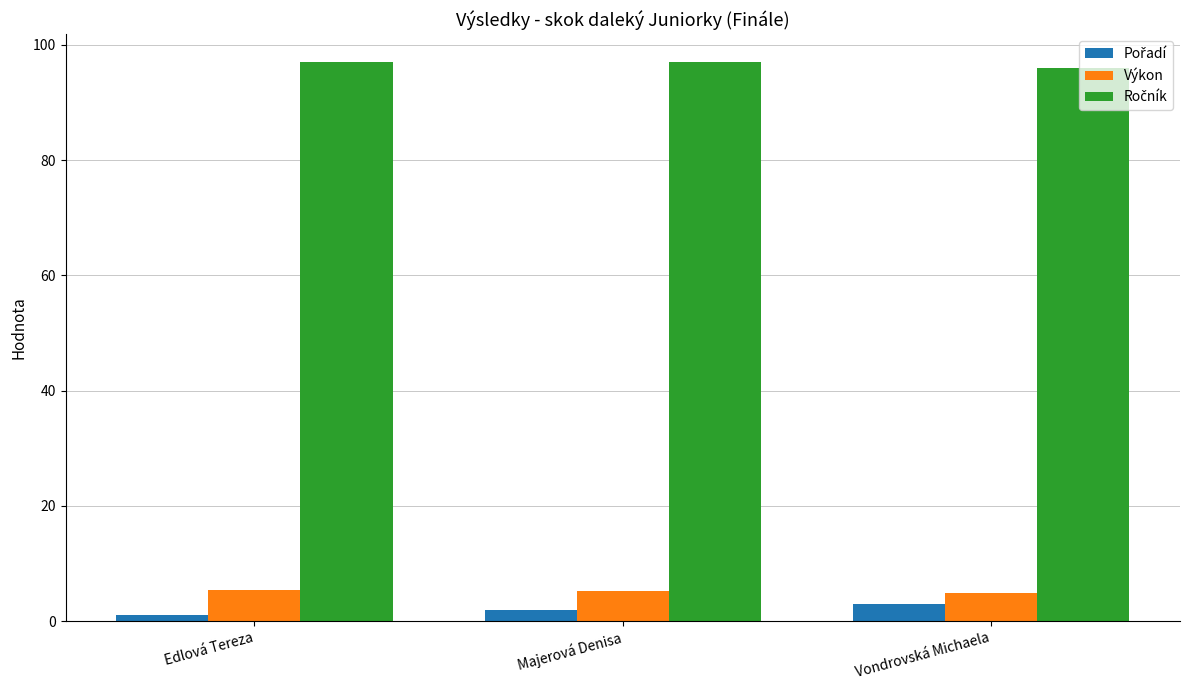

How many categories are shown in the chart?

3